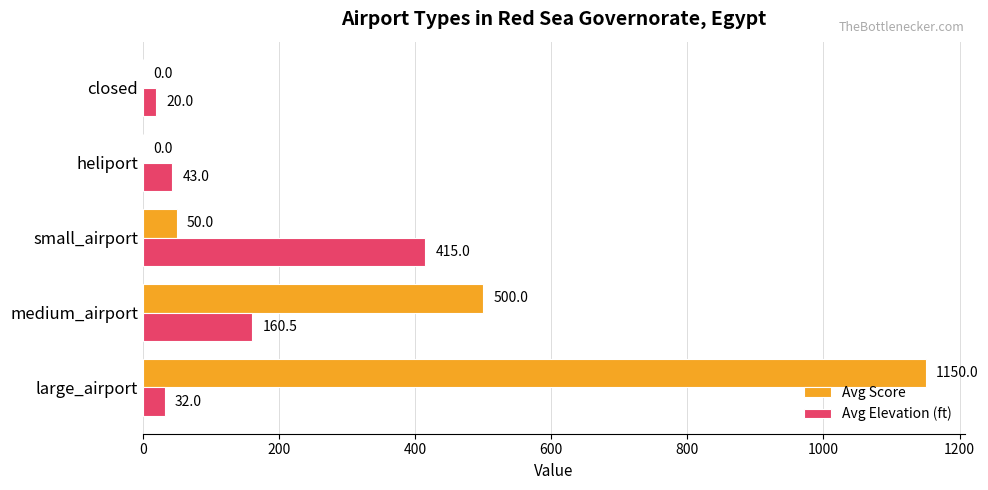

Between small_airport and heliport, which series saw the biggest shift?

Avg Elevation (ft)